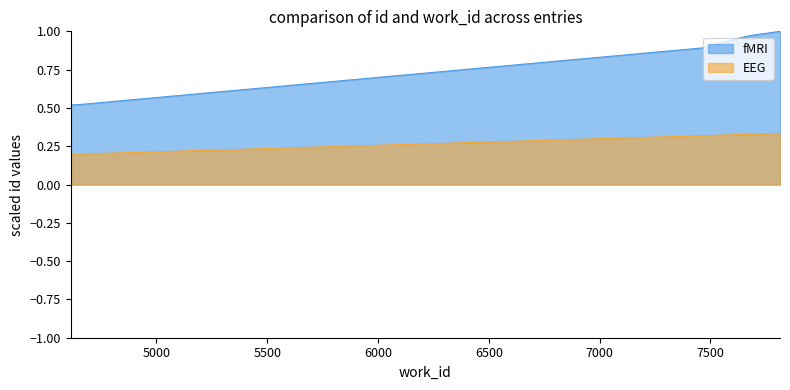

Between 4659 and 7814, which series saw the biggest shift?

fMRI